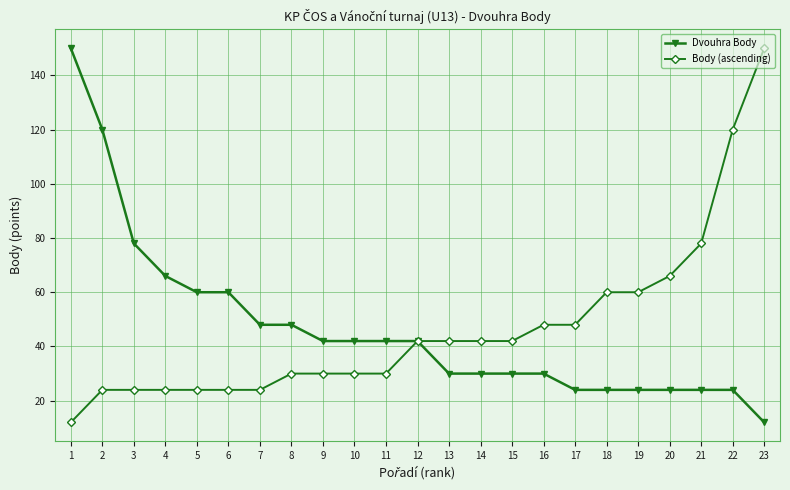

Reading right to left, extract all data points from this chart.

Dvouhra Body: 23=12	22=24	21=24	20=24	19=24	18=24	17=24	16=30	15=30	14=30	13=30	12=42	11=42	10=42	9=42	8=48	7=48	6=60	5=60	4=66	3=78	2=120	1=150
Body (ascending): 23=150	22=120	21=78	20=66	19=60	18=60	17=48	16=48	15=42	14=42	13=42	12=42	11=30	10=30	9=30	8=30	7=24	6=24	5=24	4=24	3=24	2=24	1=12